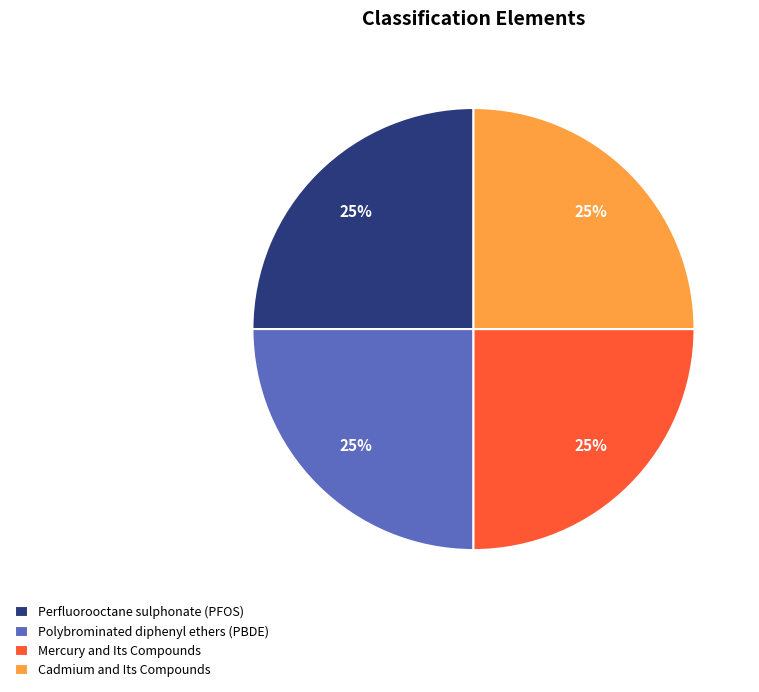

Is Polybrominated diphenyl ethers (PBDE) the majority of the pie?

No